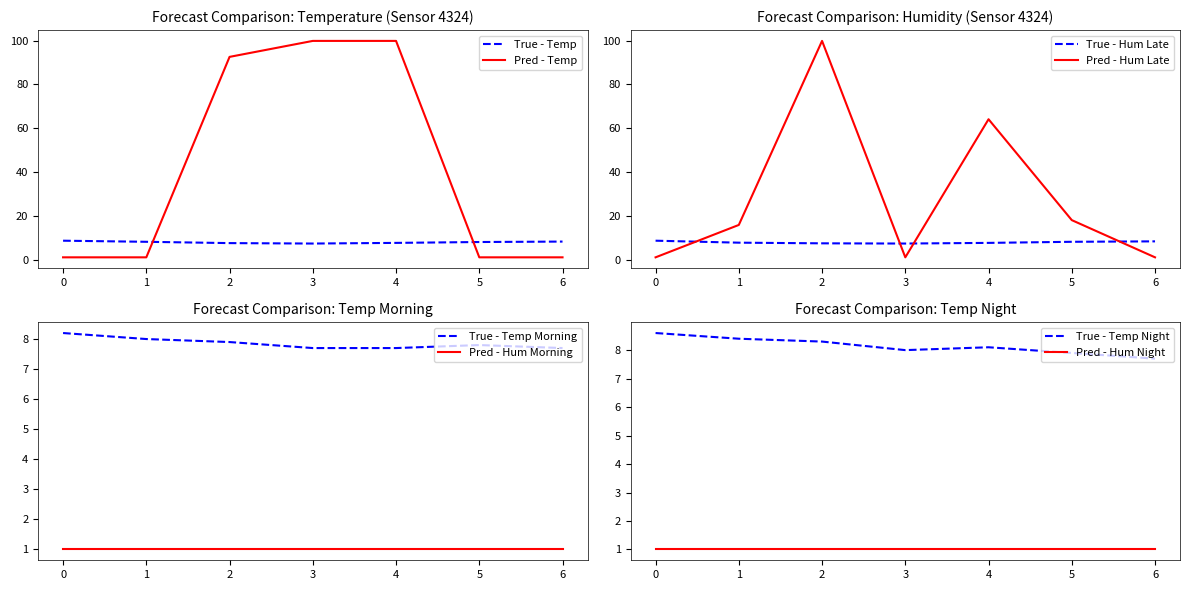

Does the chart have visible grid lines?

No